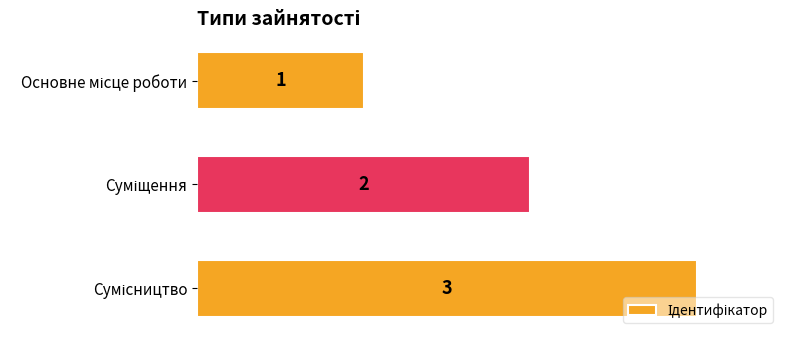

What is the maximum value shown in the chart?

3